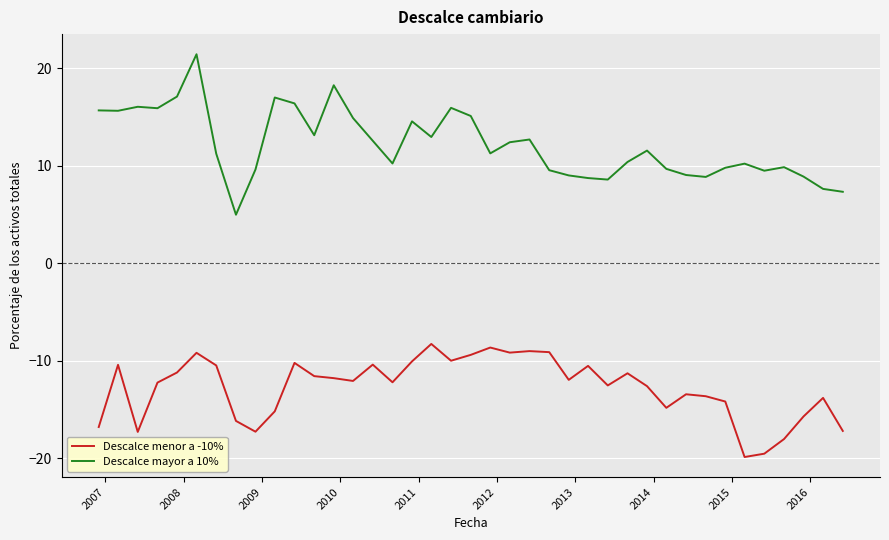

Which series has the largest range (max minus min)?

Descalce mayor a 10%